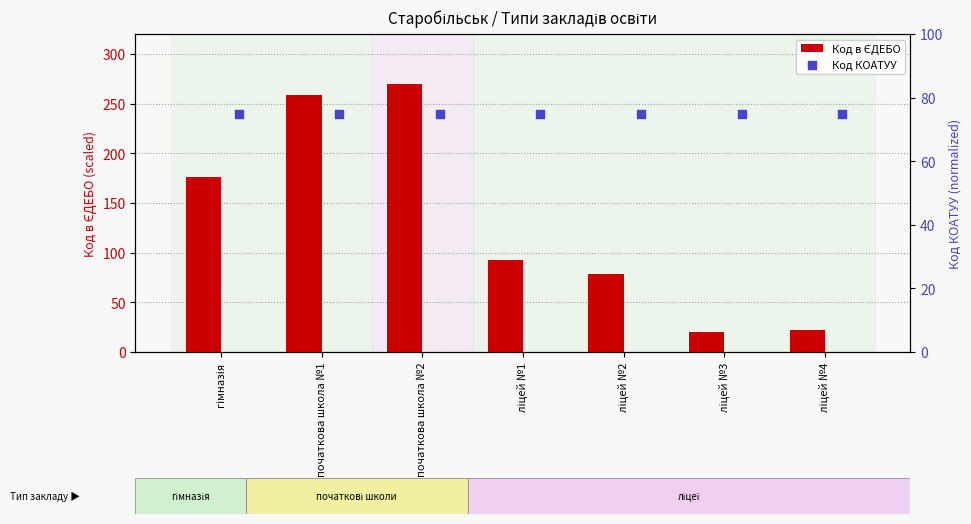

At which category is the sum across all series the highest?

початкова школа №2